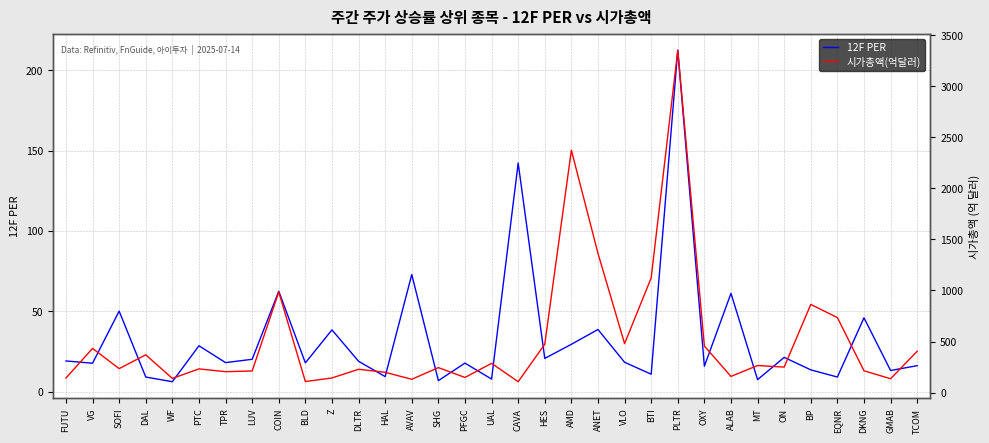

The 시가총액(억달러) series shows 249.6 at ON. True or false?

True